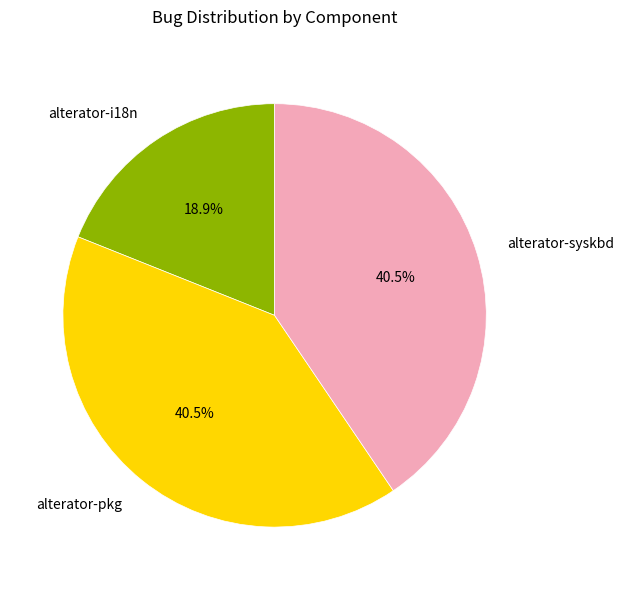

Is the sum of alterator-pkg and alterator-i18n greater than half?

Yes